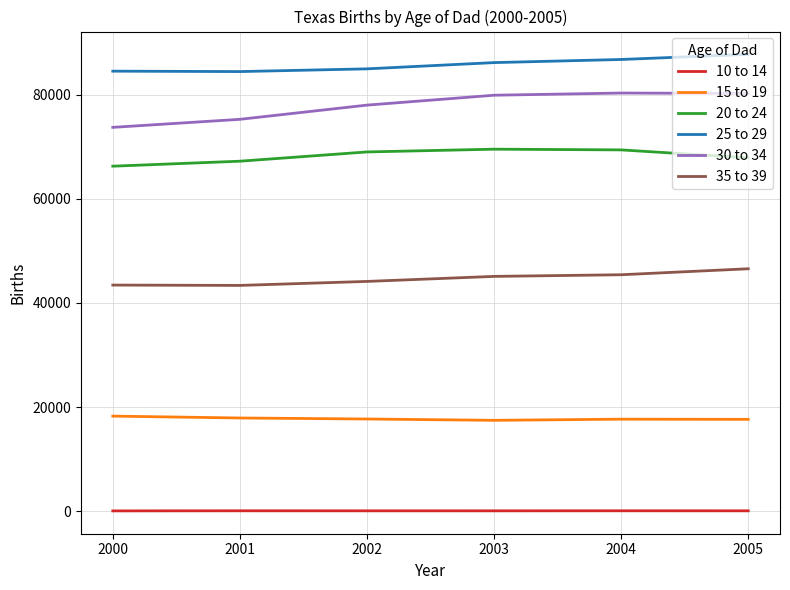

Is the value of 30 to 34 at 2003 greater than the value of 10 to 14 at 2004?

Yes